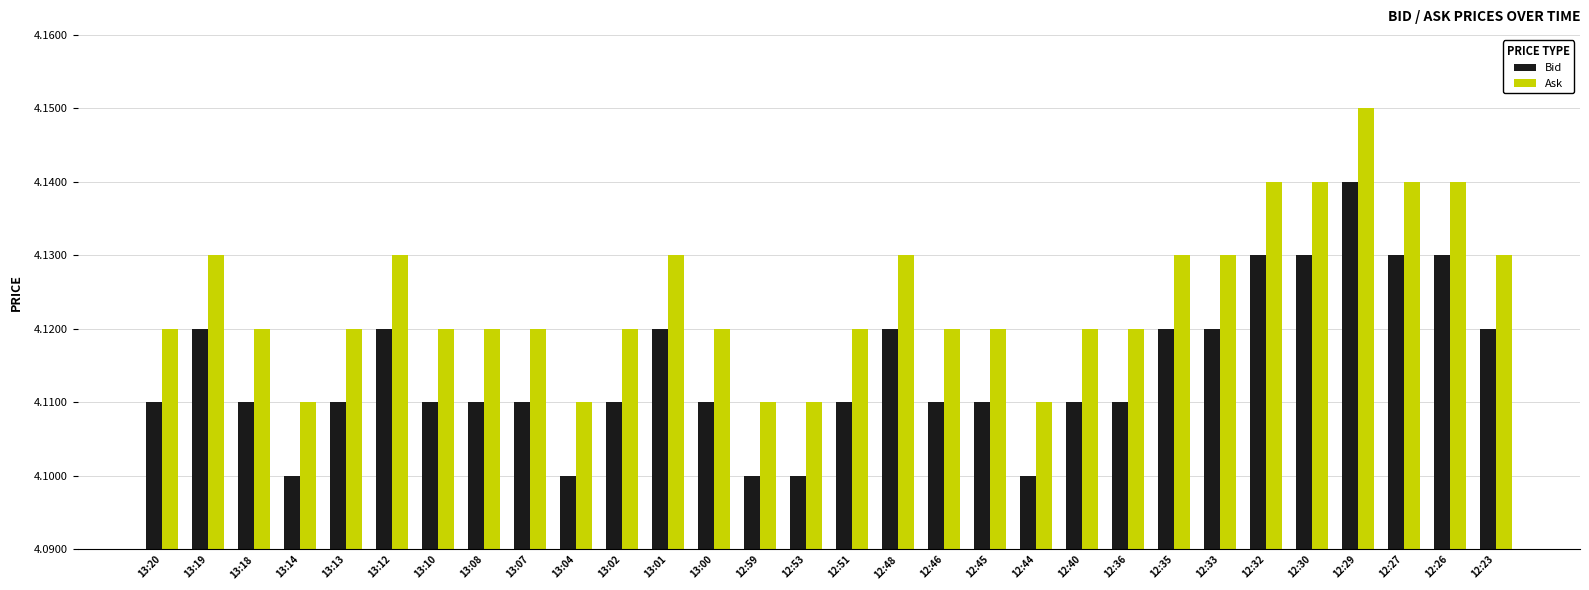

At 12:46, list the series in order from largest to smallest.

Ask, Bid